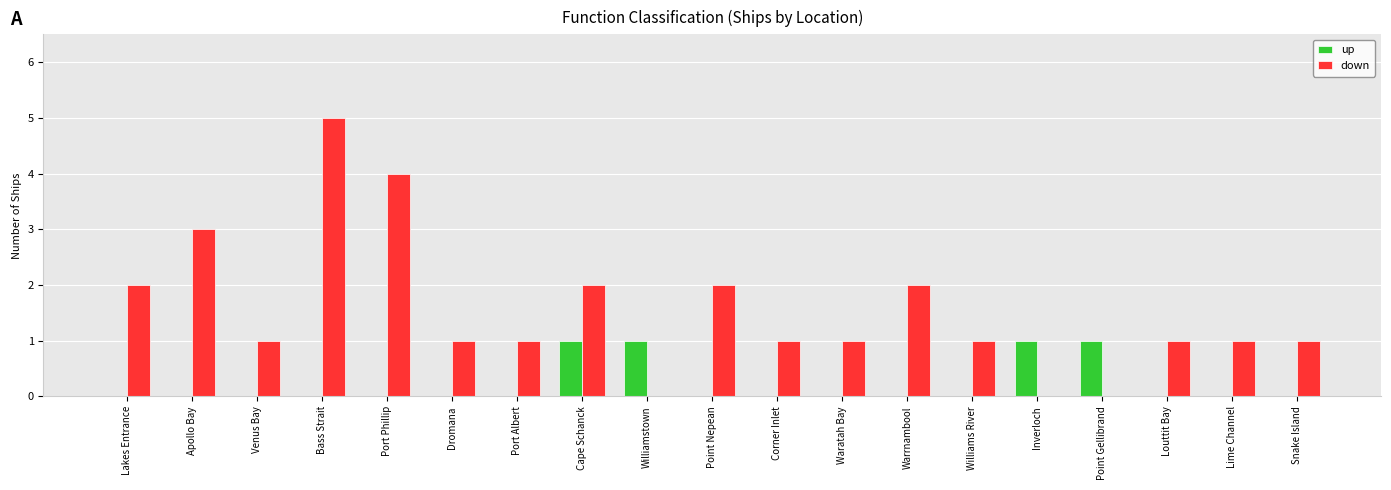

Is the value of down at Cape Schanck greater than the value of up at Apollo Bay?

Yes